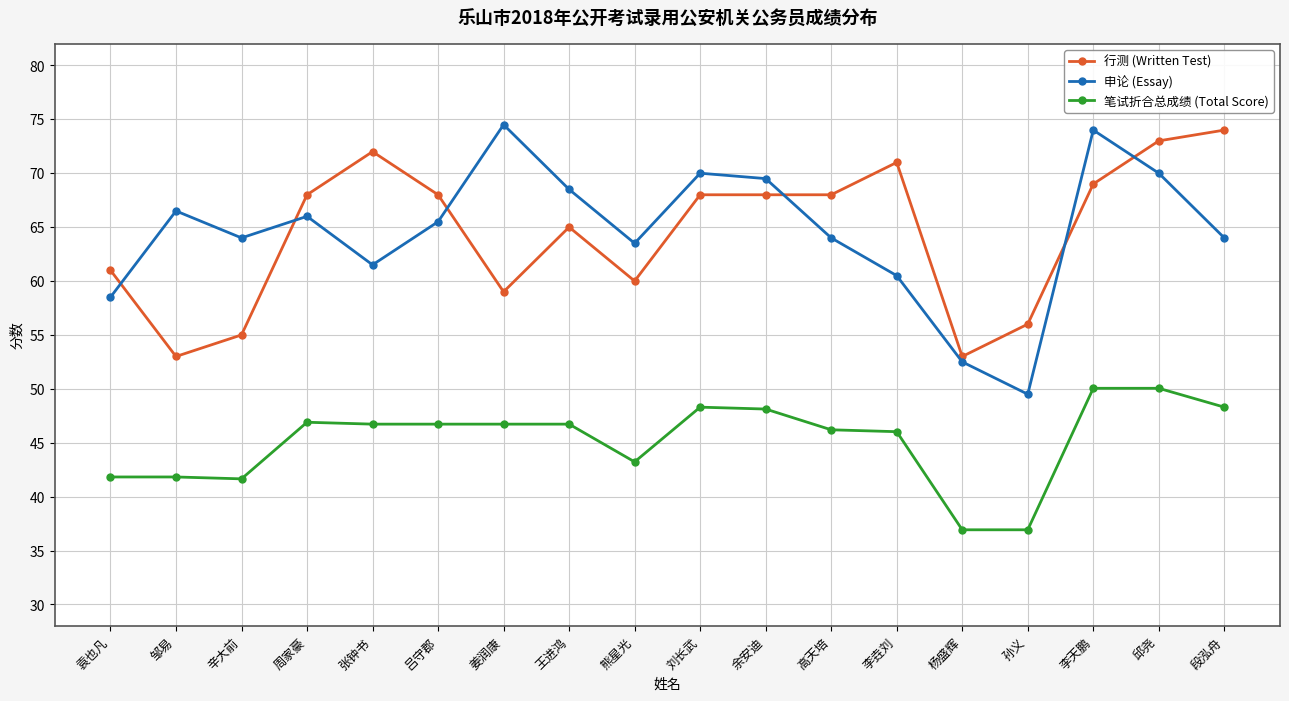

True or false: 笔试折合总成绩 (Total Score) has a value of 48.3 at 段泓舟.

True